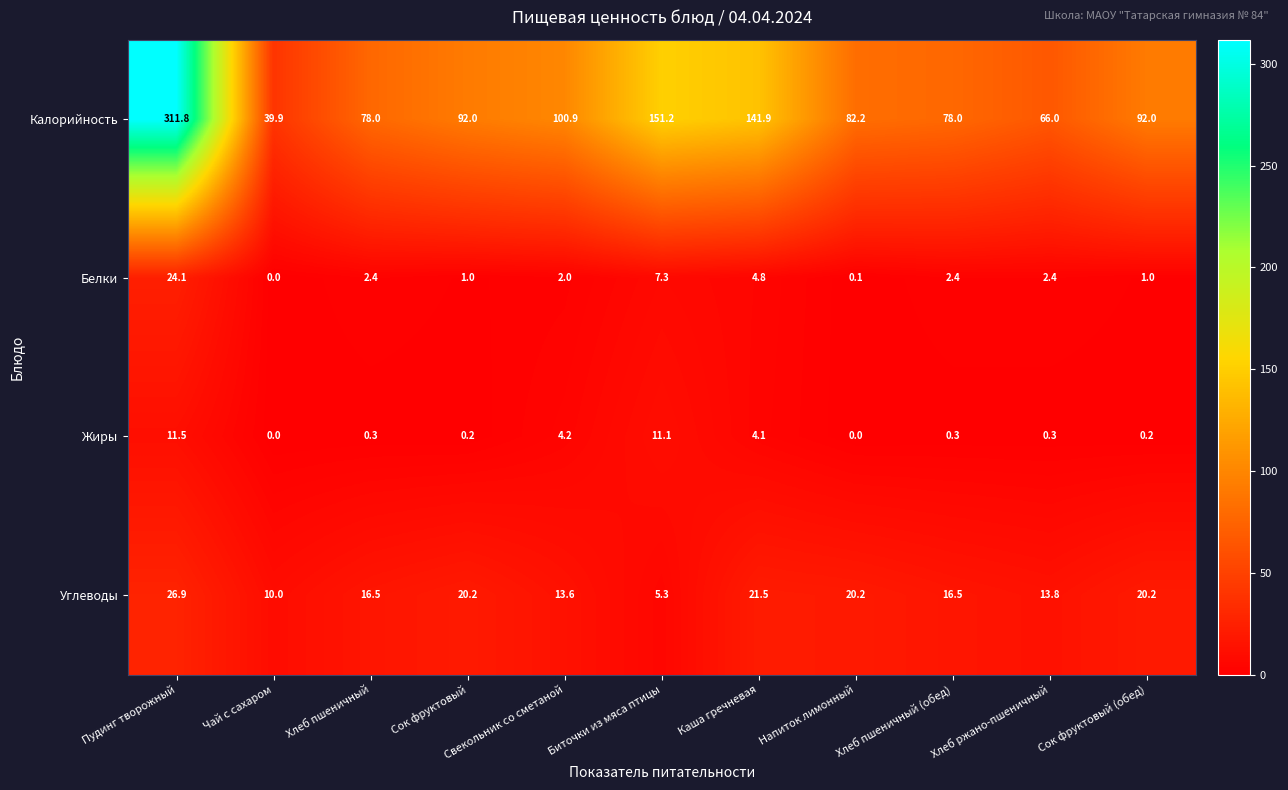

What is the difference between the maximum and minimum values in the Жиры series?

11.5